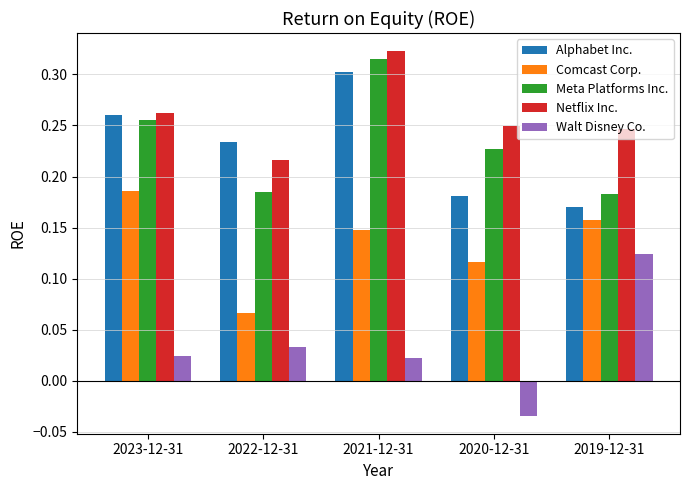

What is the label of the 3rd bar from the left?

2021-12-31